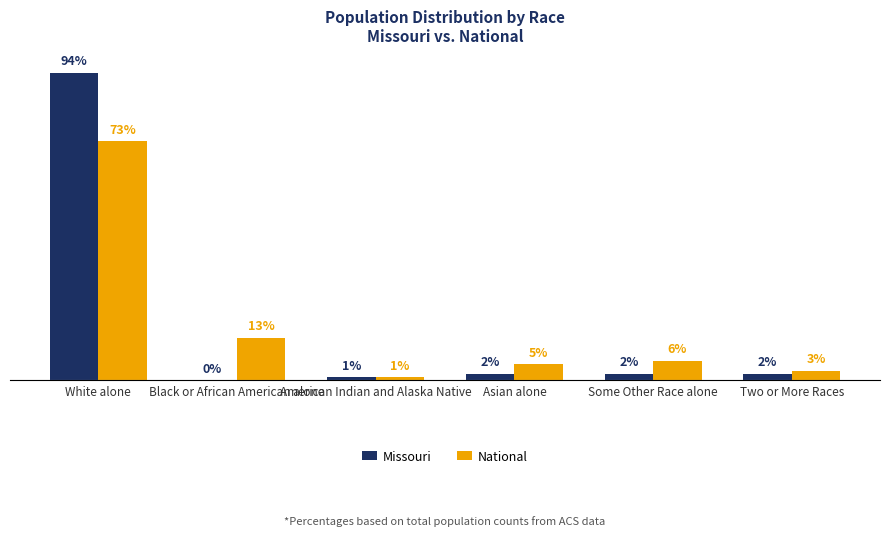

At which category does the chart reach its peak across all series?

White alone